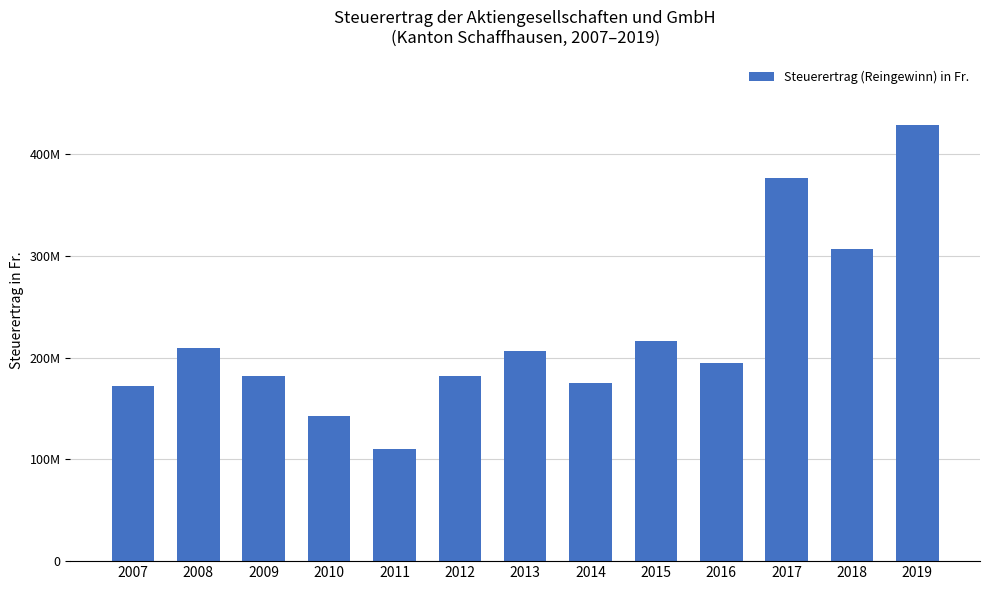

Does the chart contain any negative values?

No